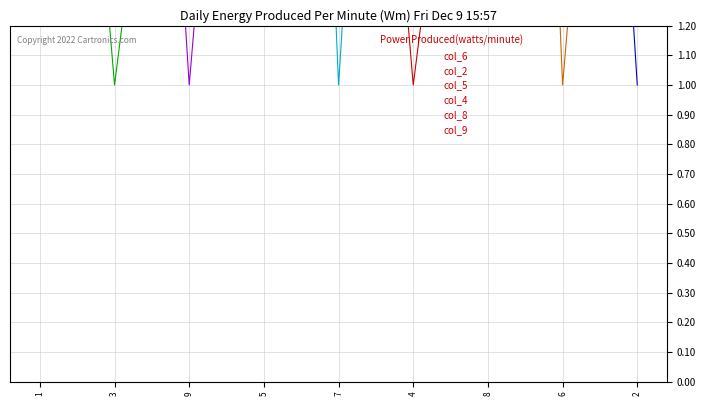

What are all the series names shown in the legend?

col_6, col_2, col_5, col_4, col_8, col_9